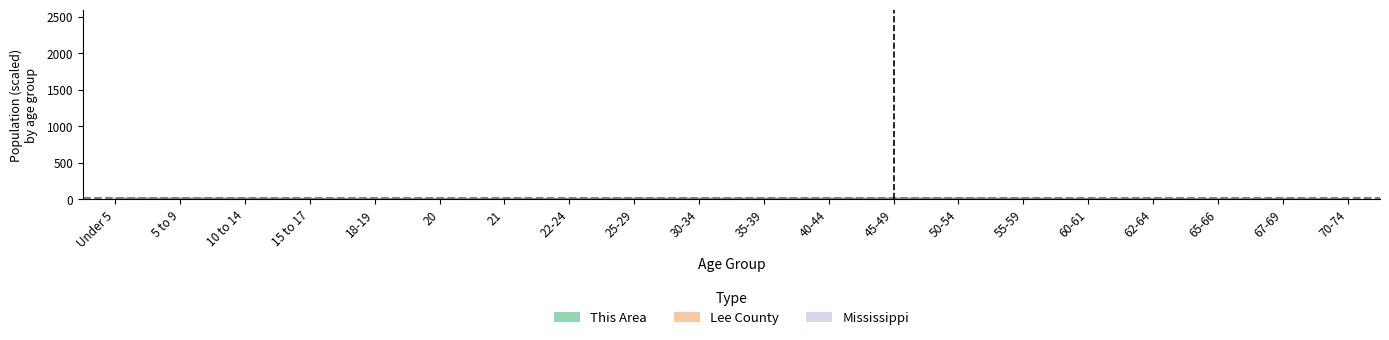

What is the value of the Lee County point at the 12th from the left?

0.6